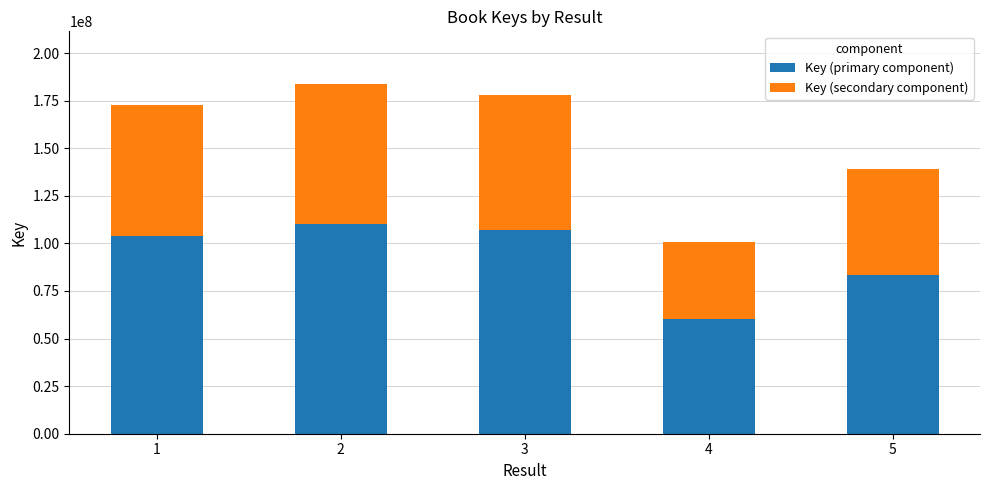

What value does the Key (primary component) series have at 5?

83350751.4